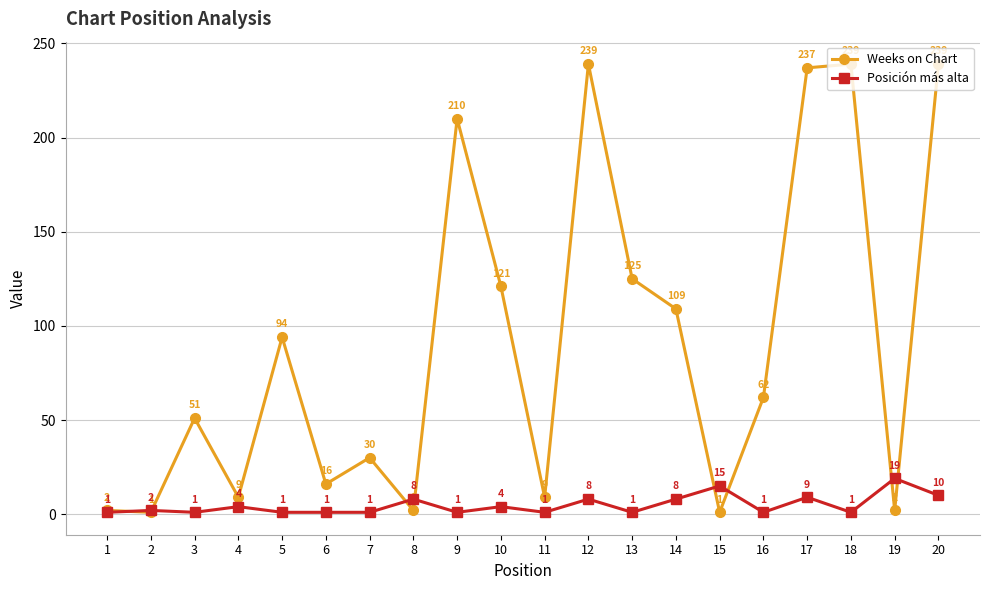

Where does the Weeks on Chart series first go above 62?

5